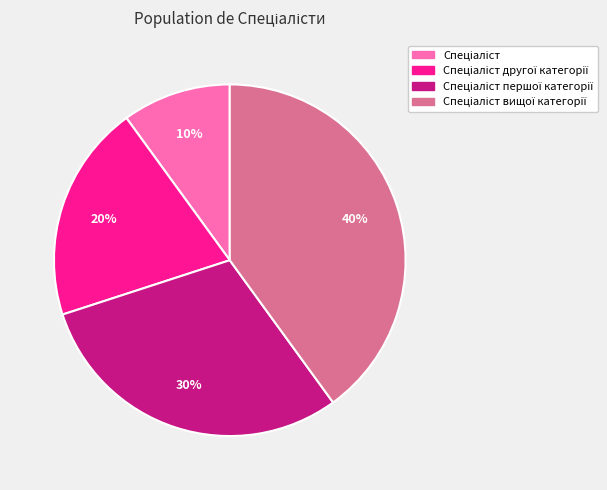

To the nearest percent, what is the difference between the largest and smallest slice percentages?

30%